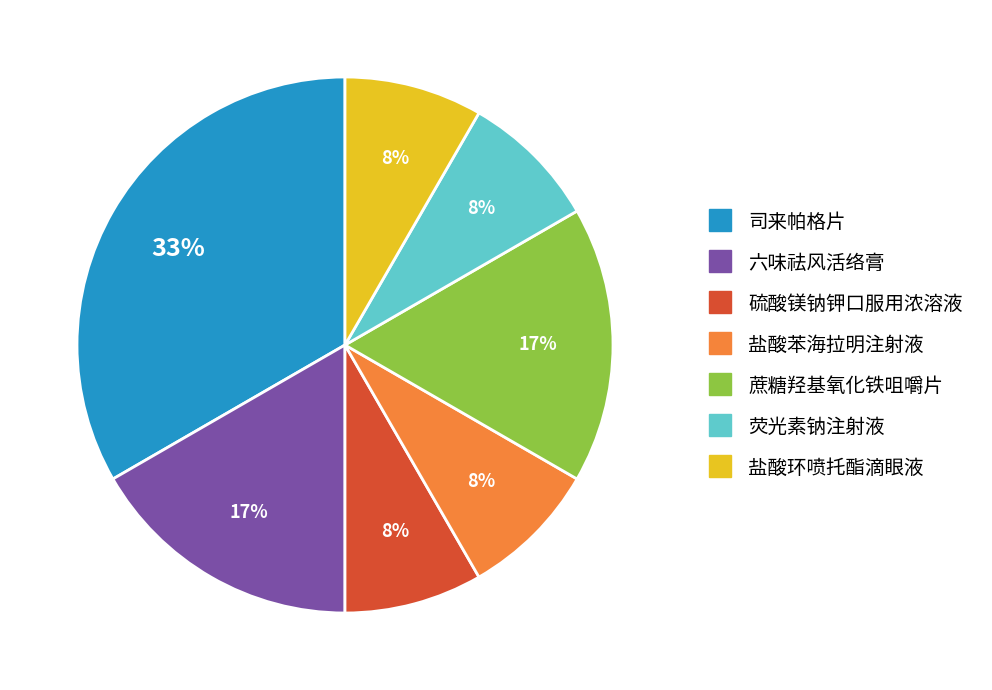

Is there a majority slice in this chart?

No